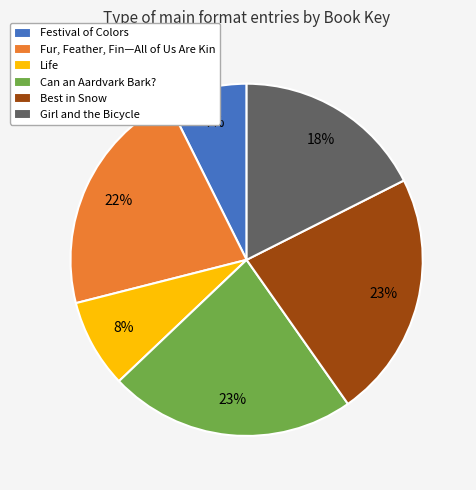

Is it true that Life is 8% of the pie?

True